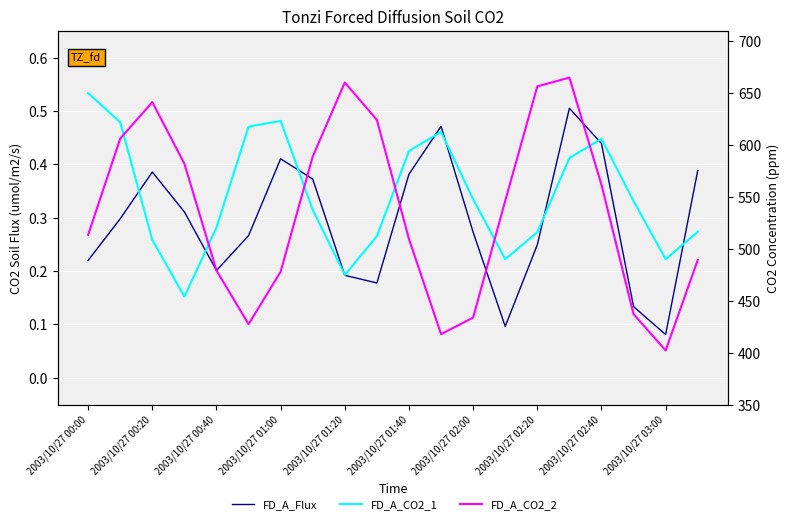

List the series in order of their peak value, highest first.

FD_A_CO2_2, FD_A_CO2_1, FD_A_Flux